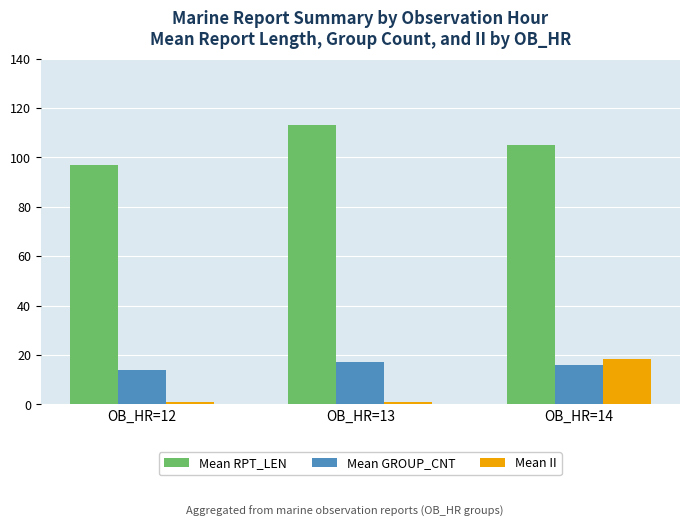

Which series changed the most between OB_HR=12 and OB_HR=14?

Mean II